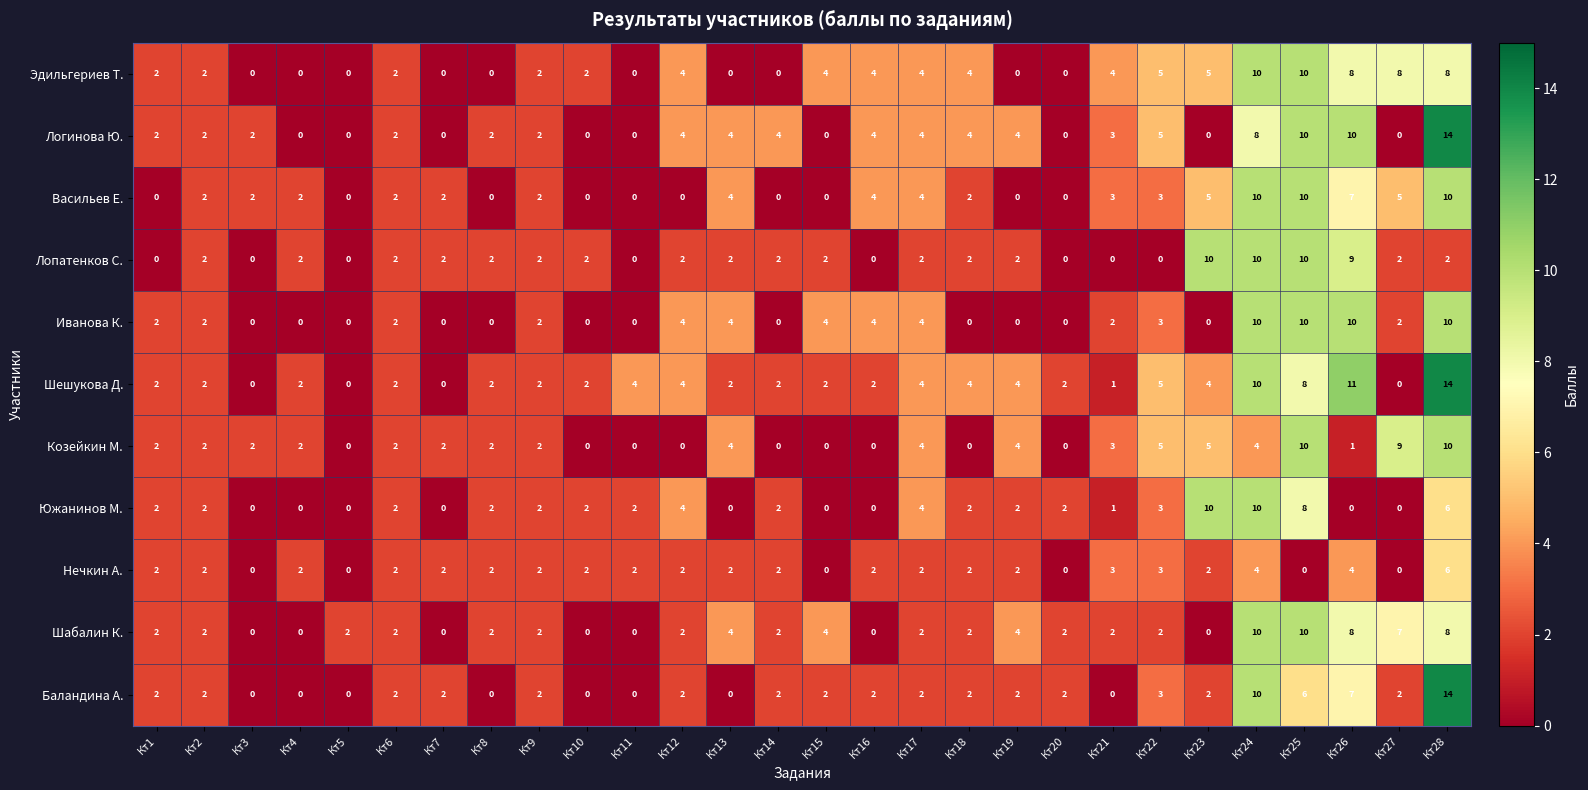

Between Кт5 and Кт14, which series saw the biggest shift?

Логинова Ю.